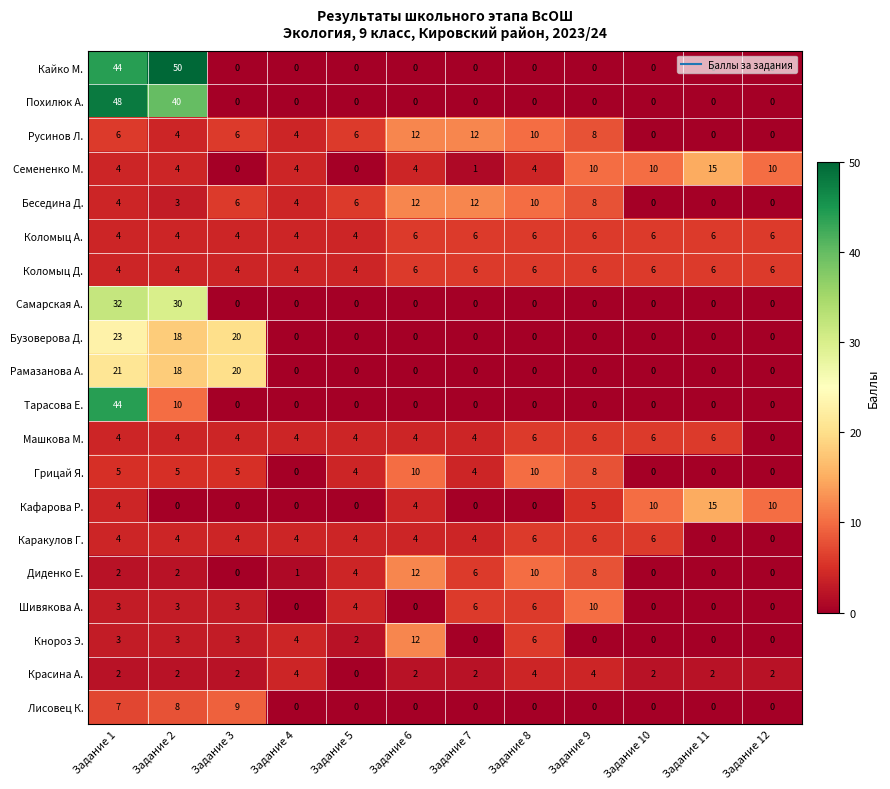

What is the difference between the maximum and minimum values in the Лисовец К. series?

9